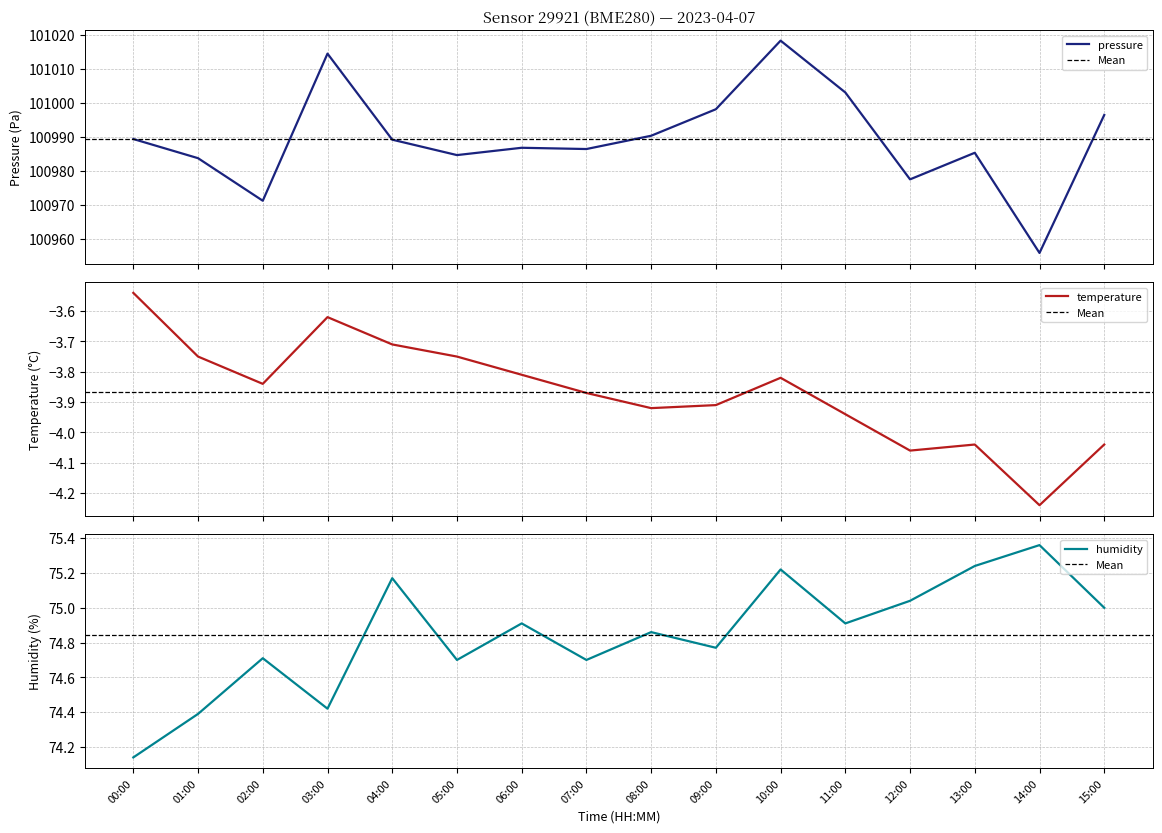

At which category does pressure reach its first local valley?

02:00